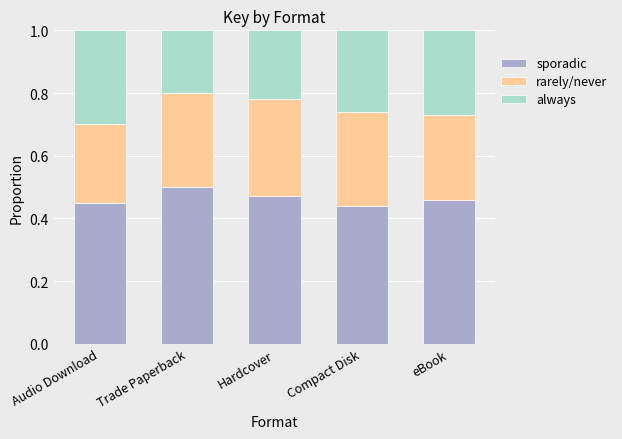

What is the total value across all series at eBook?

1.0